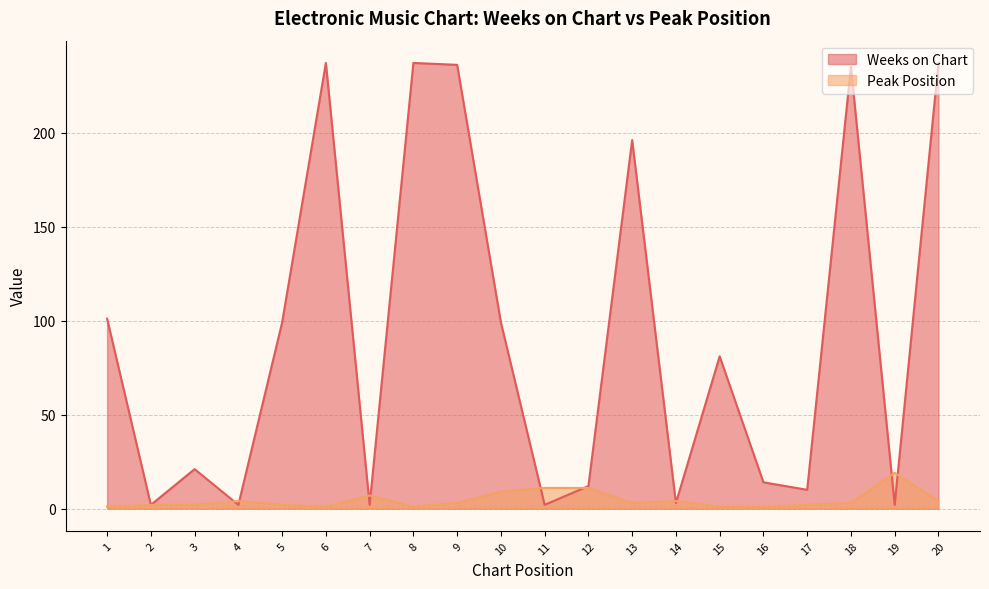

The Weeks on Chart series shows 1 at 4. True or false?

False